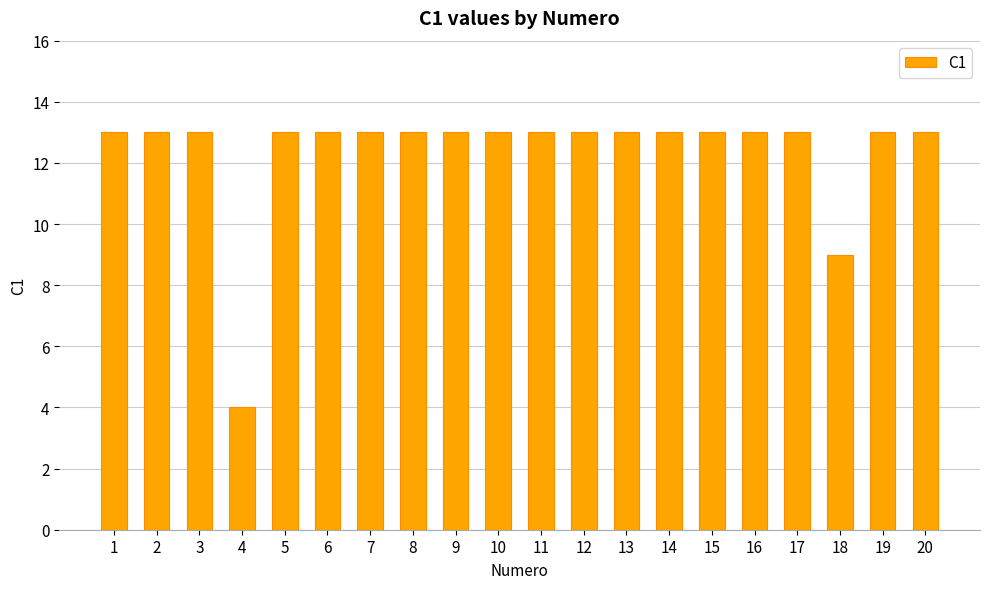

What is the minimum value shown in the chart?

4